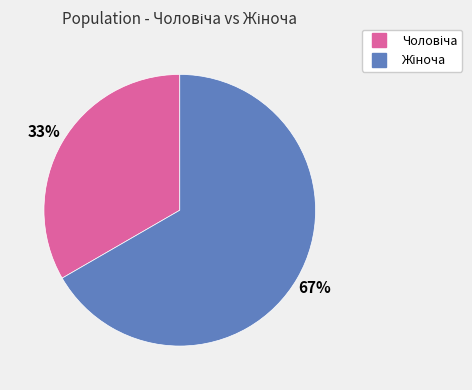

To the nearest percent, what is the average slice percentage?

50%